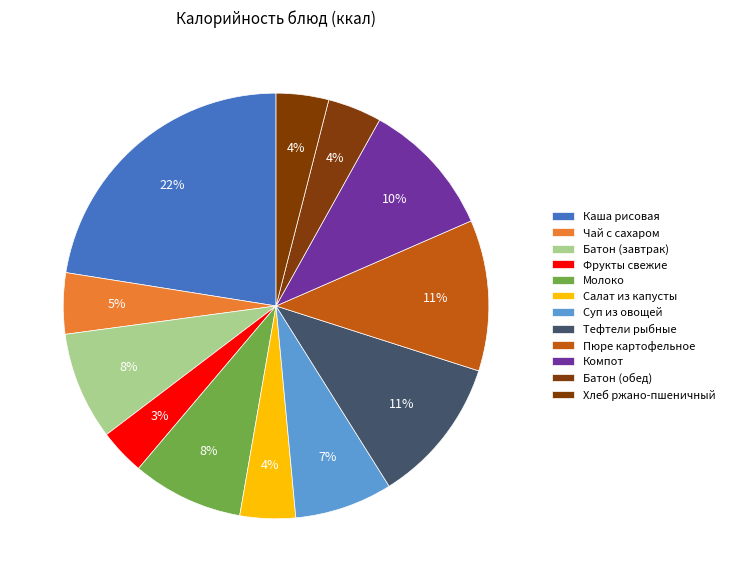

Rank the categories by value from highest to lowest.

Каша рисовая, Пюре картофельное, Тефтели рыбные, Компот, Молоко, Батон (завтрак), Суп из овощей, Чай с сахаром, Салат из капусты, Батон (обед), Хлеб ржано-пшеничный, Фрукты свежие